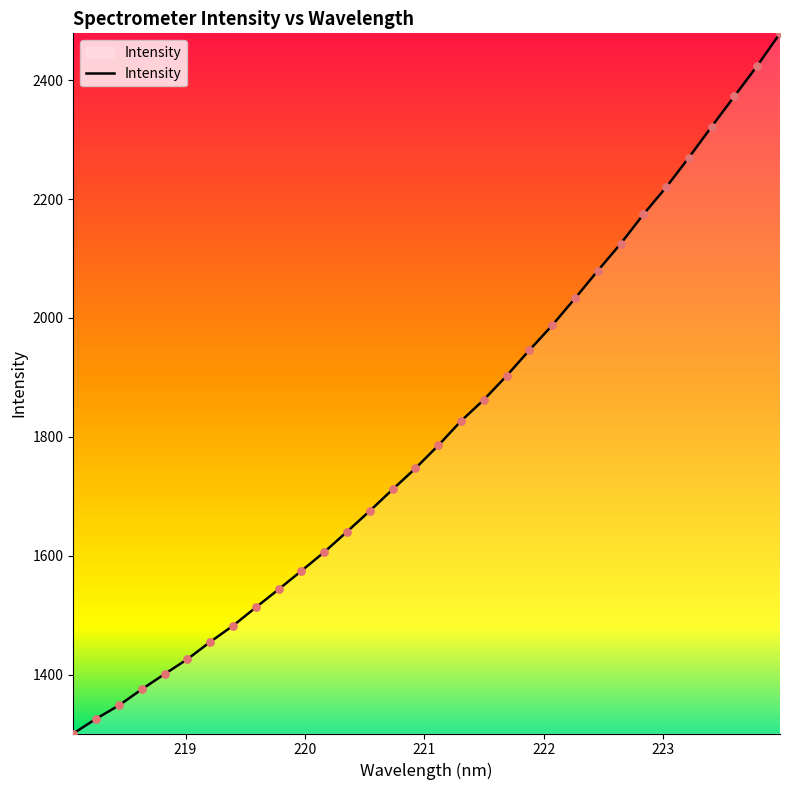

What is the difference between the maximum and minimum values?

1177.3